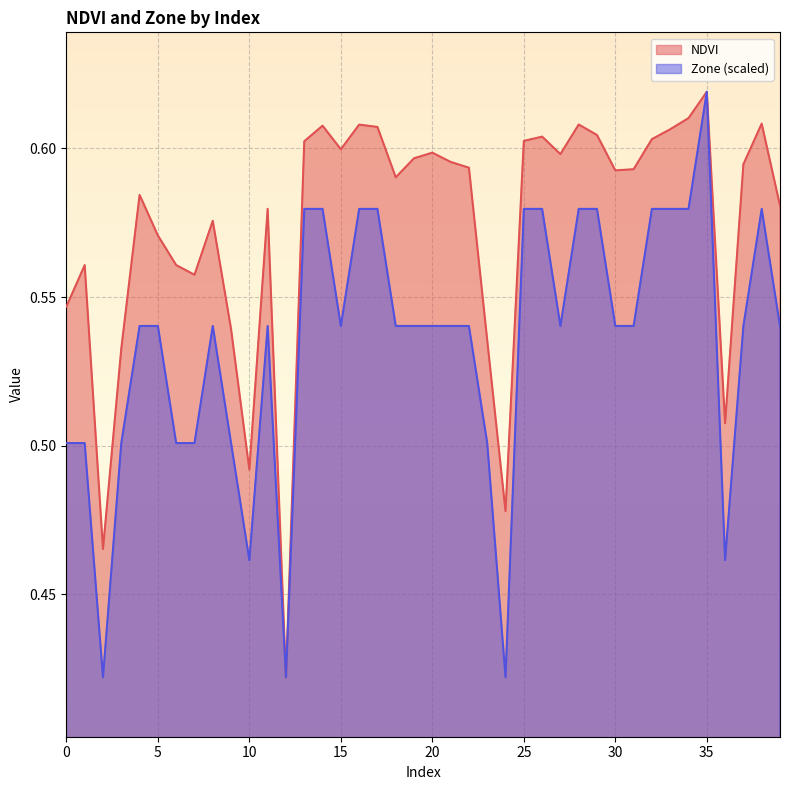

Which series has the widest spread of values?

NDVI